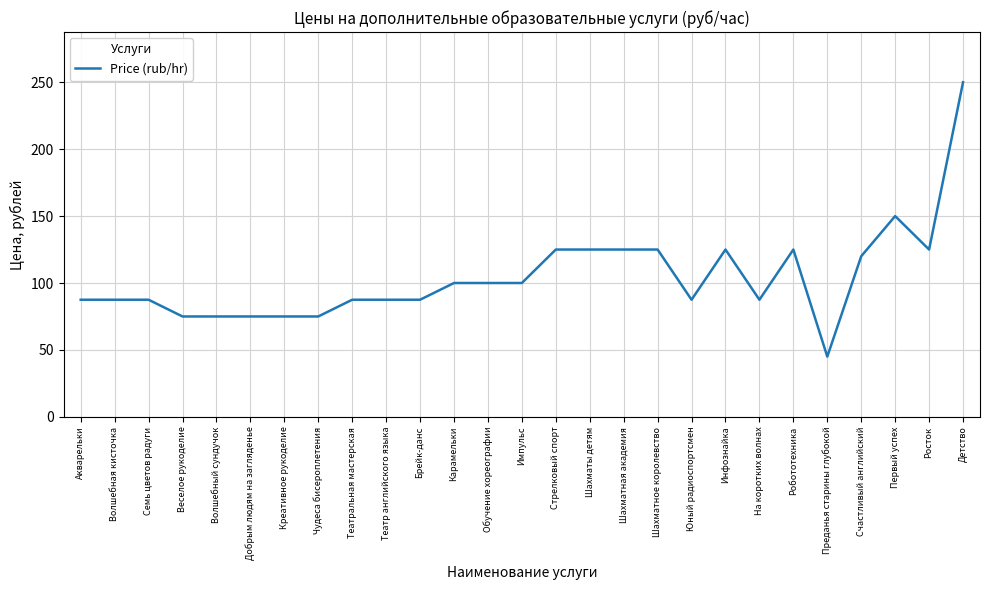

Reading right to left, list all the values displayed in this chart.

Детство=250.0	Росток=125.0	Первый успех=150.0	Счастливый английский=120.0	Преданья старины глубокой=45.0	Робототехника=125.0	На коротких волнах=87.5	Инфознайка=125.0	Юный радиоспортсмен=87.5	Шахматное королевство=125.0	Шахматная академия=125.0	Шахматы детям=125.0	Стрелковый спорт=125.0	Импульс=100.0	Обучение хореографии=100.0	Карамельки=100.0	Брейк-данс=87.5	Театр английского языка=87.5	Театральная мастерская=87.5	Чудеса бисероплетения=75.0	Креативное рукоделие=75.0	Добрым людям на загляденье=75.0	Волшебный сундучок=75.0	Веселое рукоделие=75.0	Семь цветов радуги=87.5	Волшебная кисточка=87.5	Акварельки=87.5